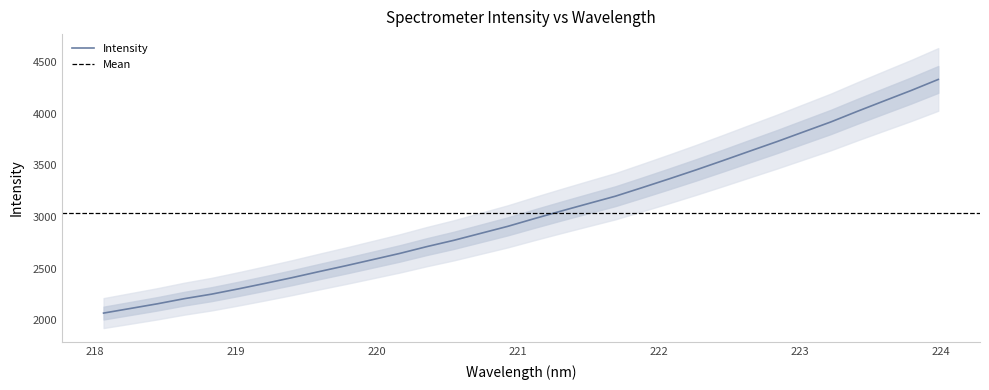

What is the value of the 16th point from the left?

2908.8